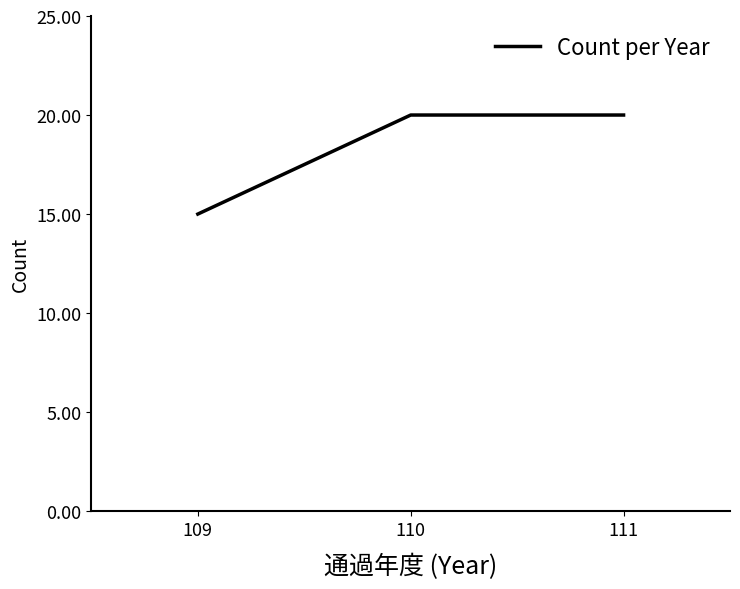

Reading left to right, list all the values displayed in this chart.

15	20	20